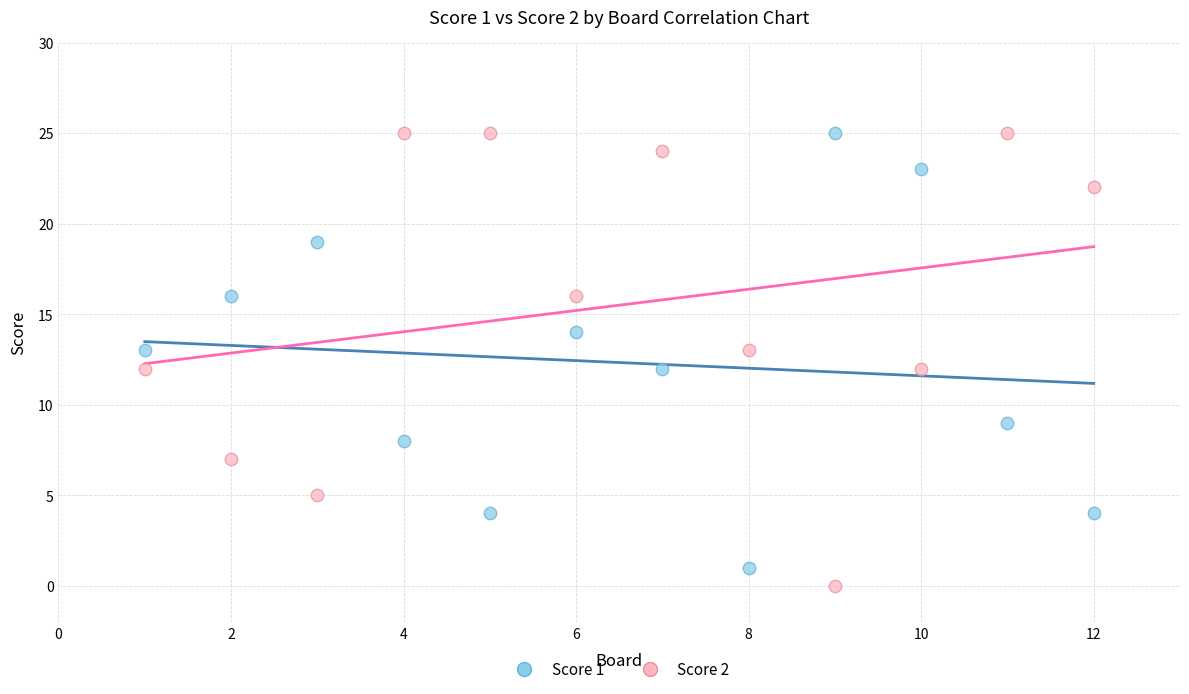

Which series reaches the minimum Y coordinate?

Score 2